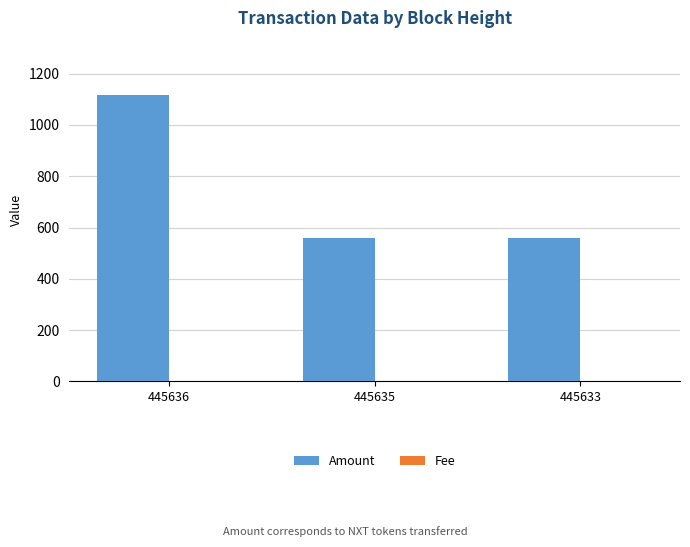

Between 445636 and 445633, which series saw the biggest shift?

Amount